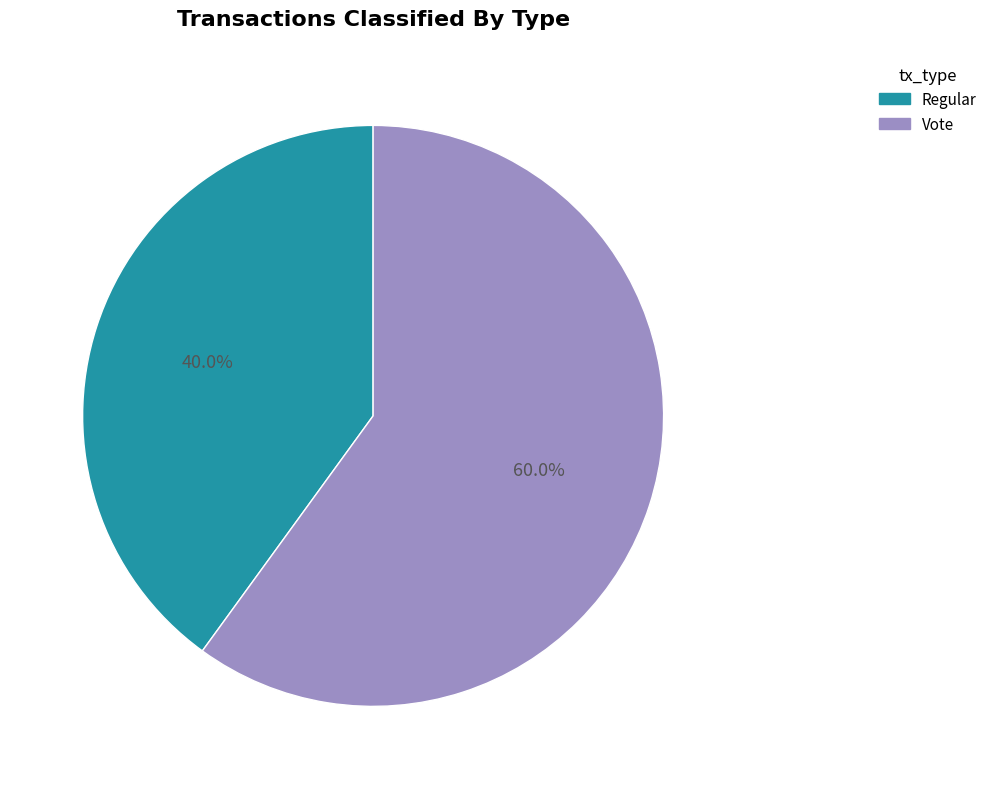

Which category has the biggest portion of the pie?

Vote